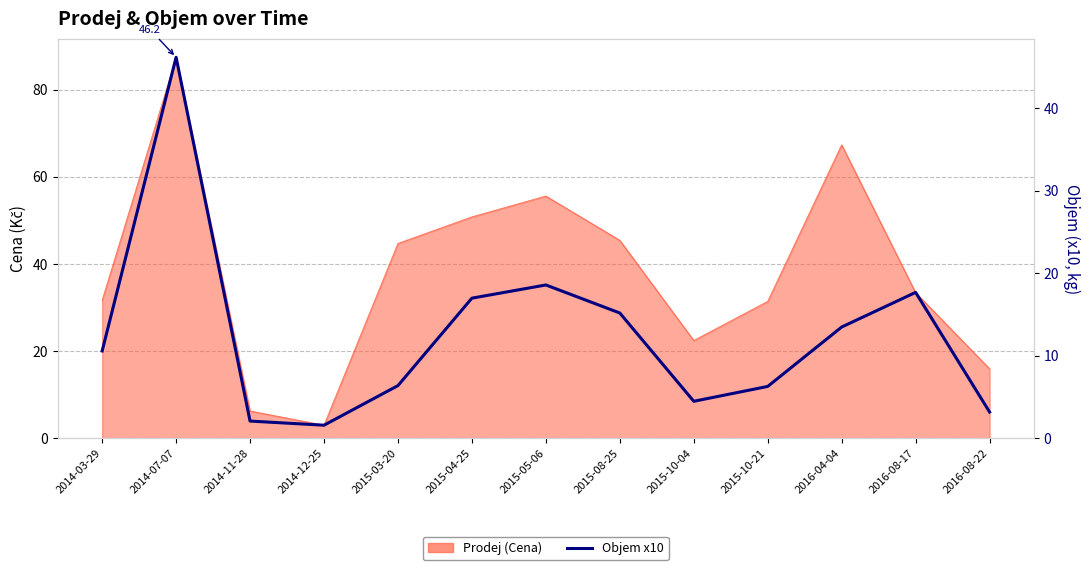

Reading right to left, transcribe all the data shown in this chart.

3.2	17.7	13.5	6.3	4.5	15.2	18.6	17.0	6.4	1.6	2.1	46.2	10.6